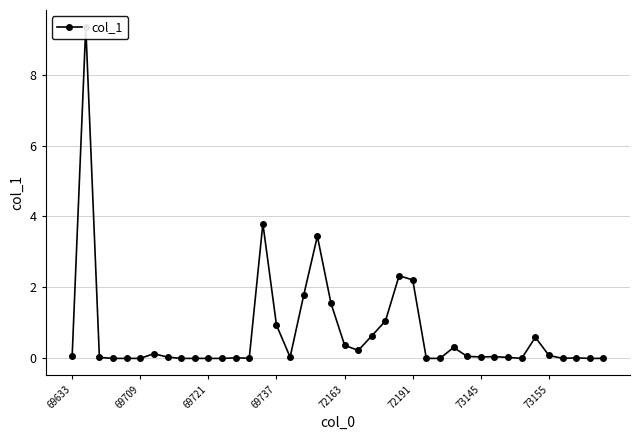

Reading left to right, extract all data points from this chart.

0.1	9.4	0.0	0.0	0.0	0.0	0.1	0.0	0.0	0.0	0.0	0.0	0.0	0.0	3.8	0.9	0.0	1.8	3.4	1.6	0.4	0.2	0.6	1.1	2.3	2.2	0.0	0.0	0.3	0.1	0.0	0.0	0.0	0.0	0.6	0.1	0.0	0.0	0.0	0.0